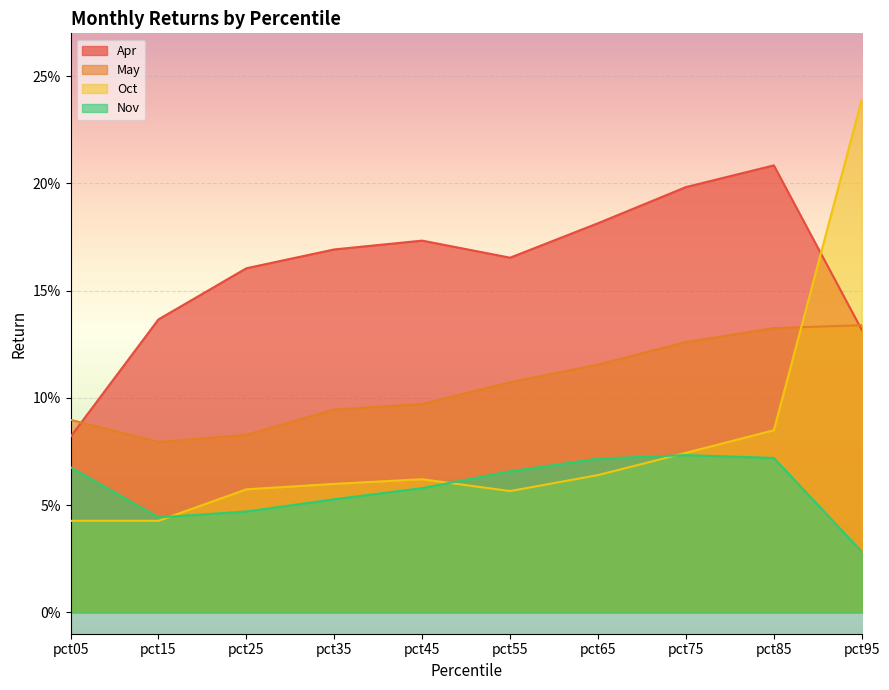

Which category has the highest value across all series?

pct95